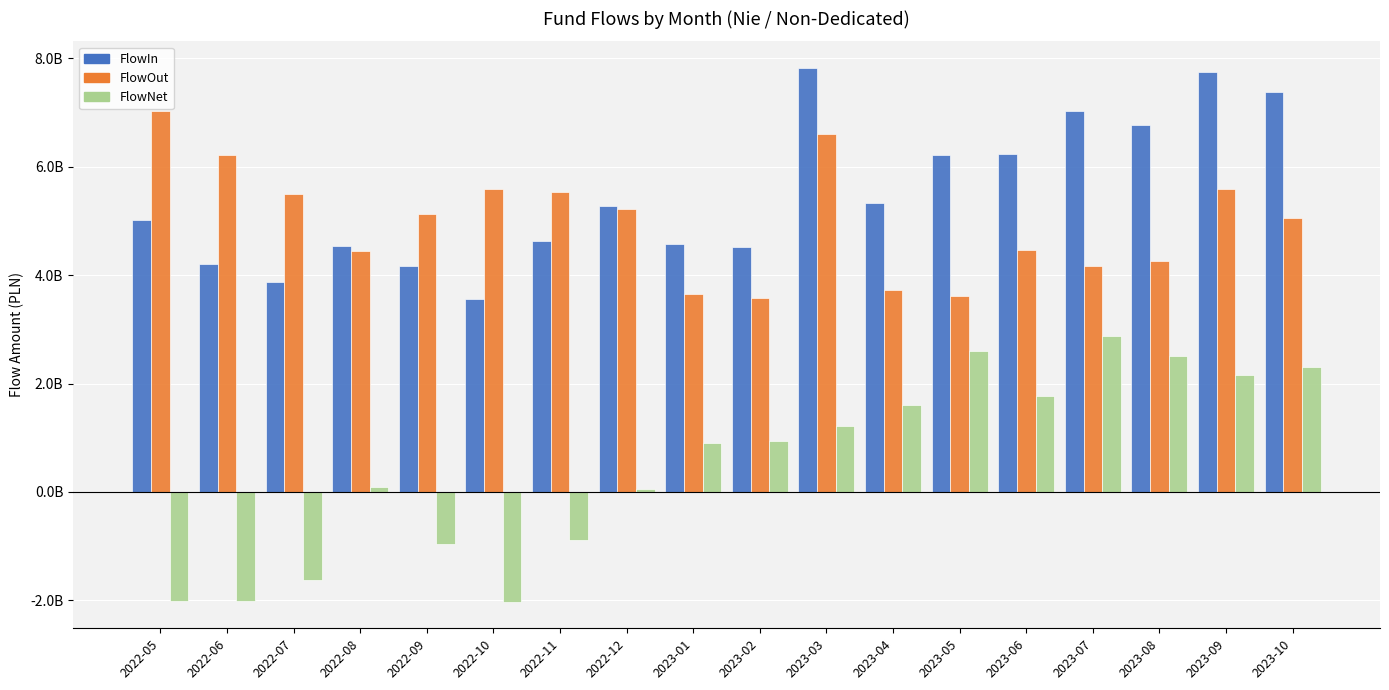

Are the bars horizontal?

No